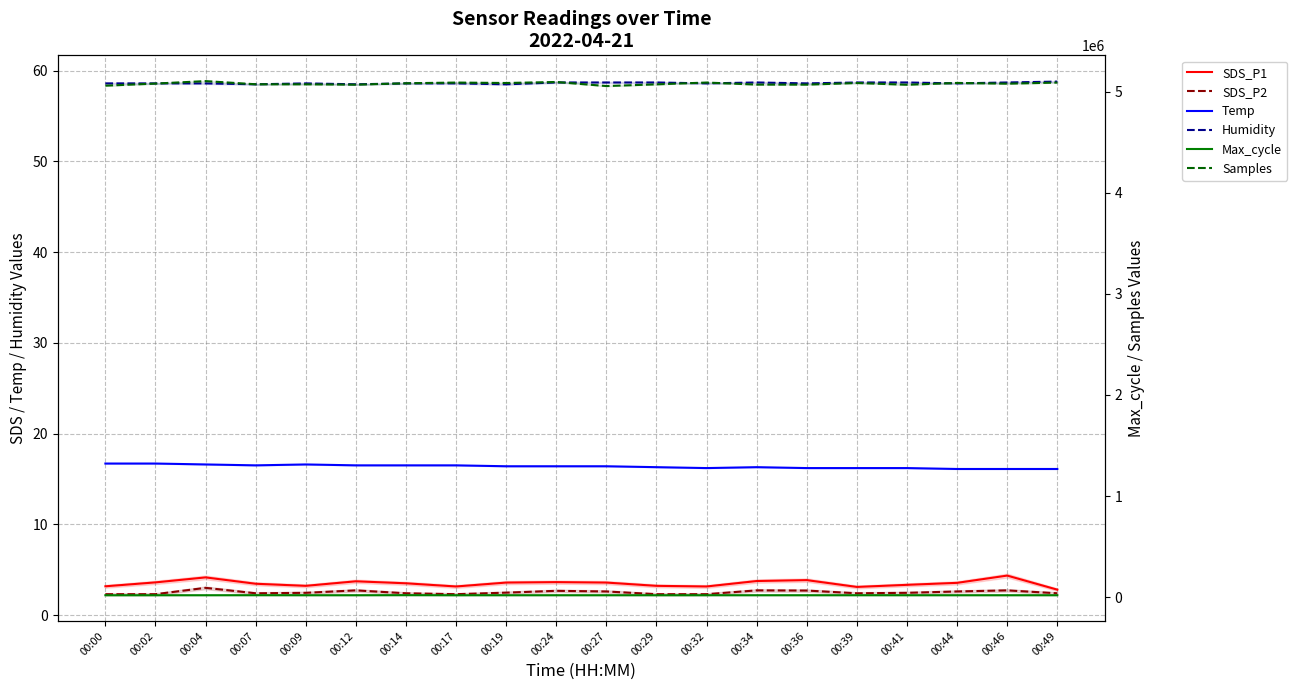

The value of Humidity at 00:04 is 58.6. True or false?

True